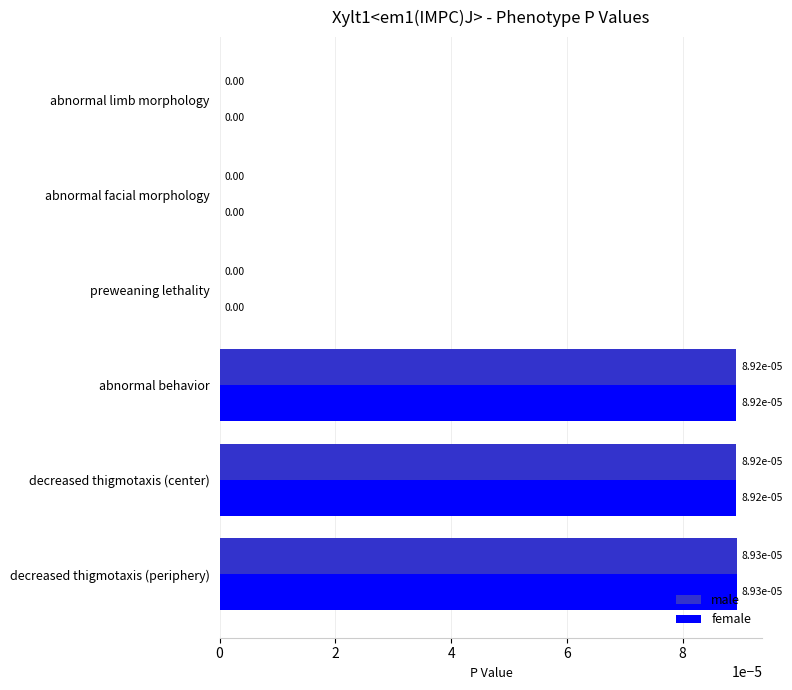

How many values in the male series exceed 0?

3